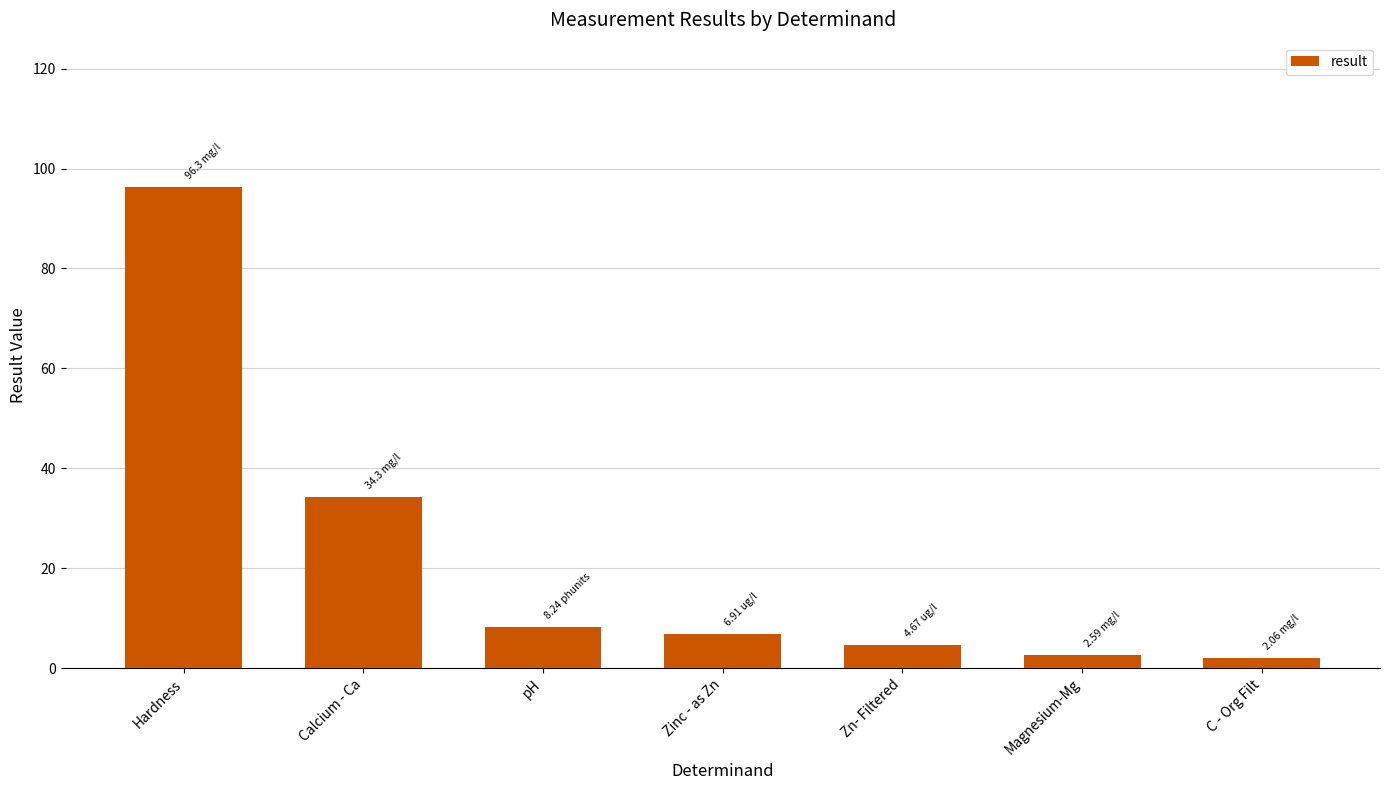

Reading left to right, extract all data points from this chart.

Hardness=96.3	Calcium - Ca=34.3	pH=8.2	Zinc - as Zn=6.9	Zn- Filtered=4.7	Magnesium-Mg=2.6	C - Org Filt=2.1